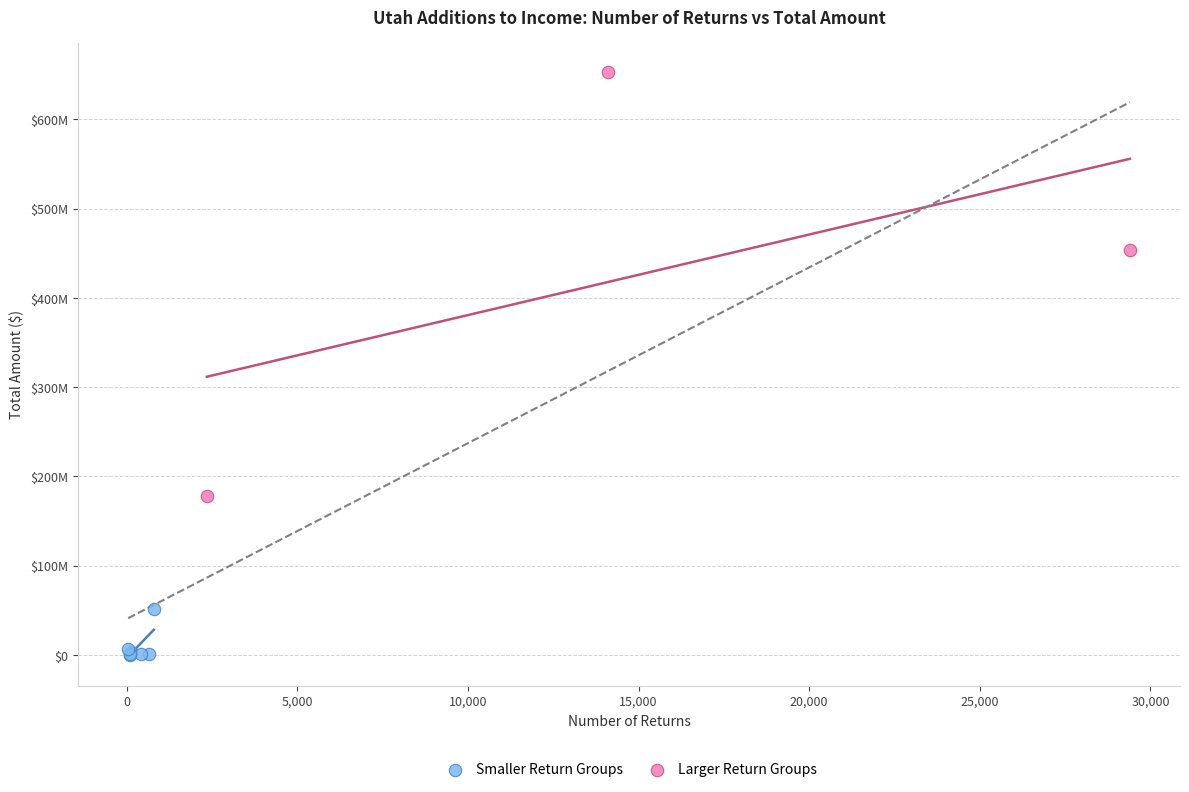

Which series reaches the maximum Y coordinate?

Larger Return Groups